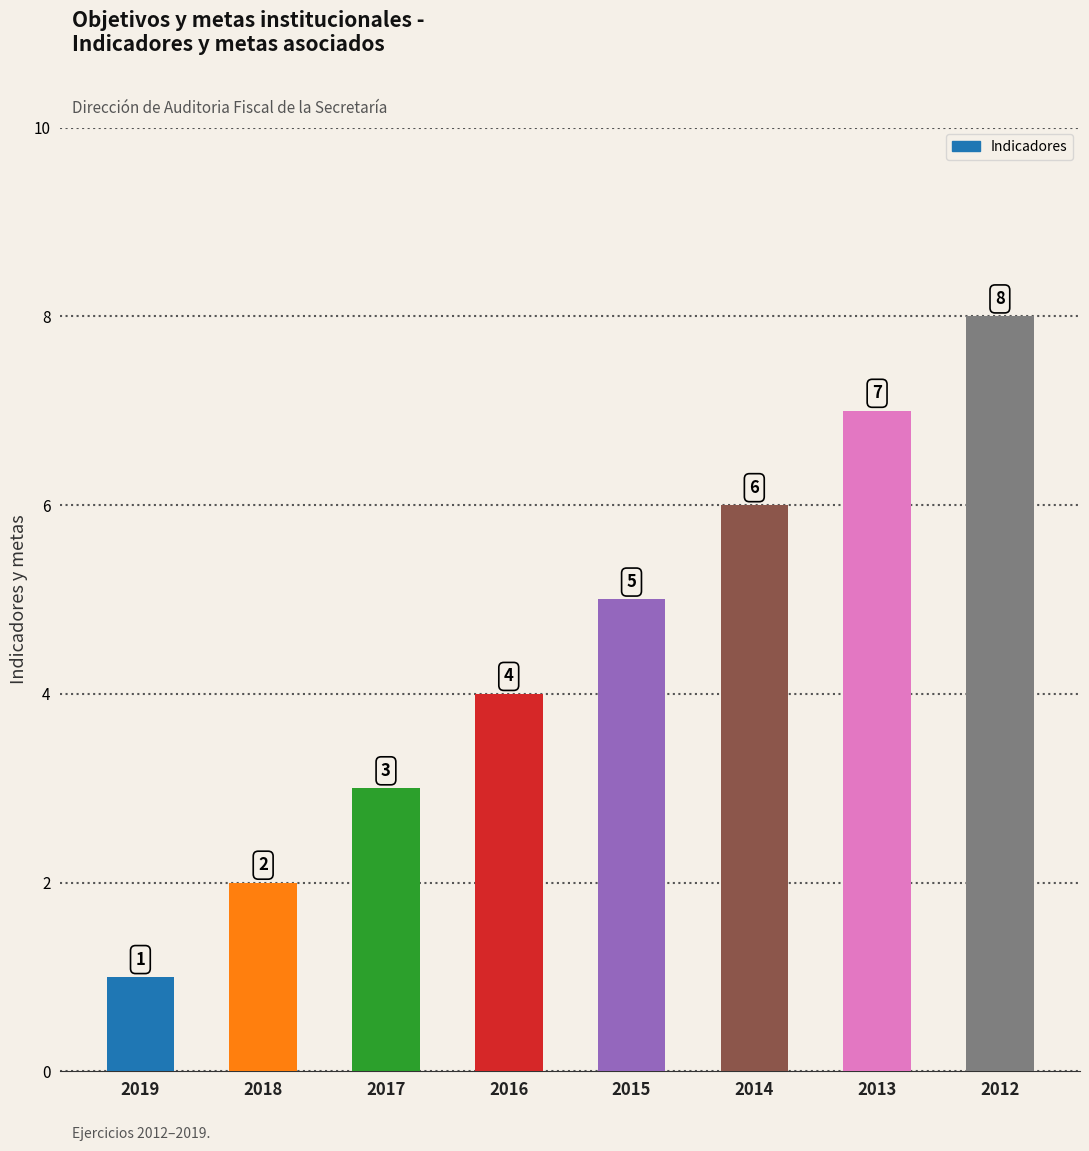

Does the chart contain any negative values?

No